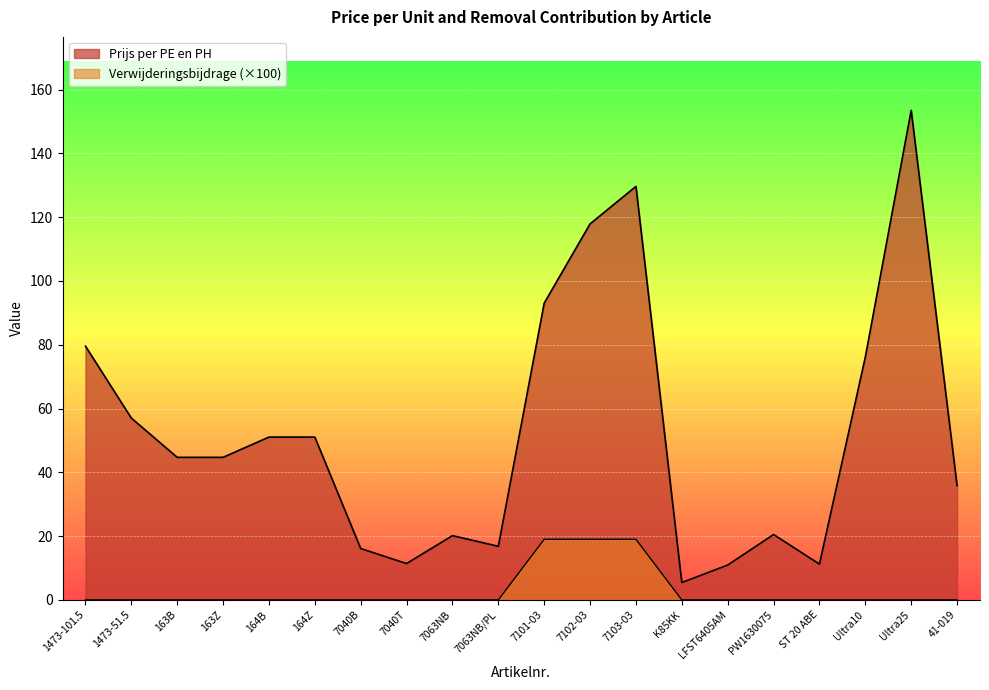

What is the spread (max minus min) of values at 7101-03?

74.0